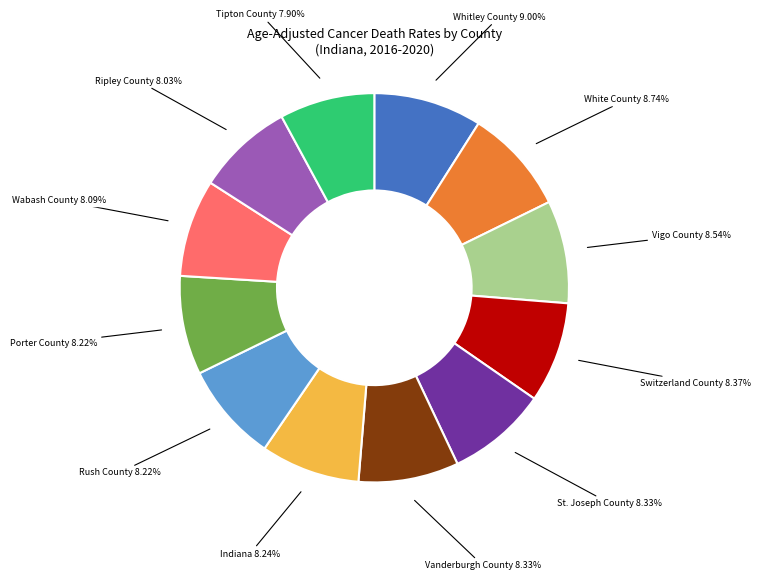

Does St. Joseph County account for over 50% of the chart?

No